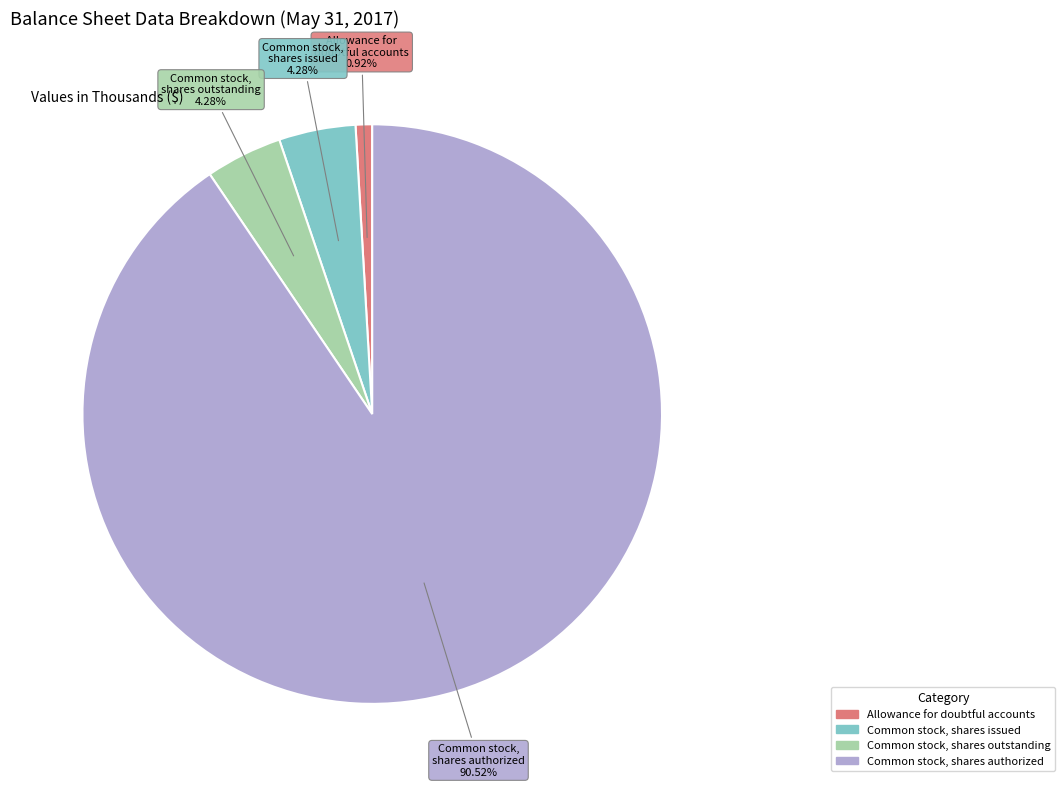

What percentage is the Common stock, shares authorized slice, to the nearest percent?

91%